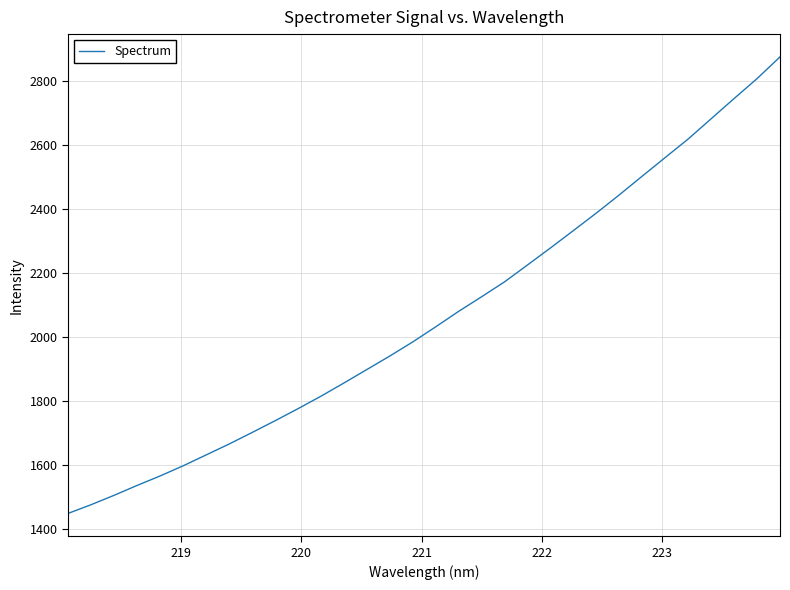

Count the number of values greater than 2030.

16